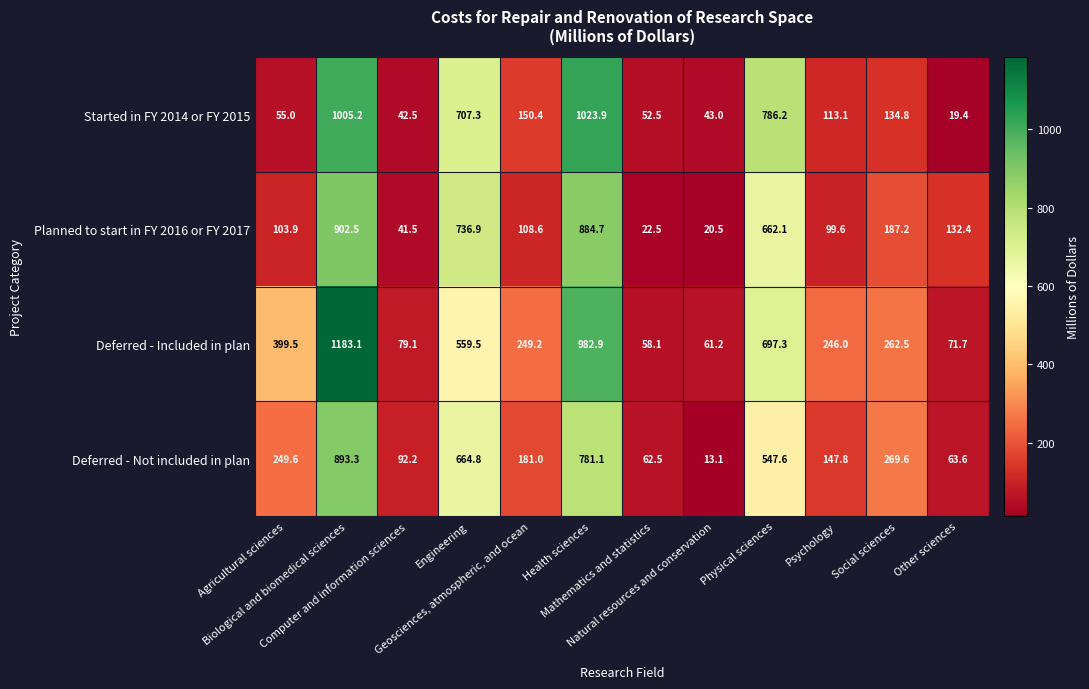

Which series has the largest range (max minus min)?

Deferred - Included in plan